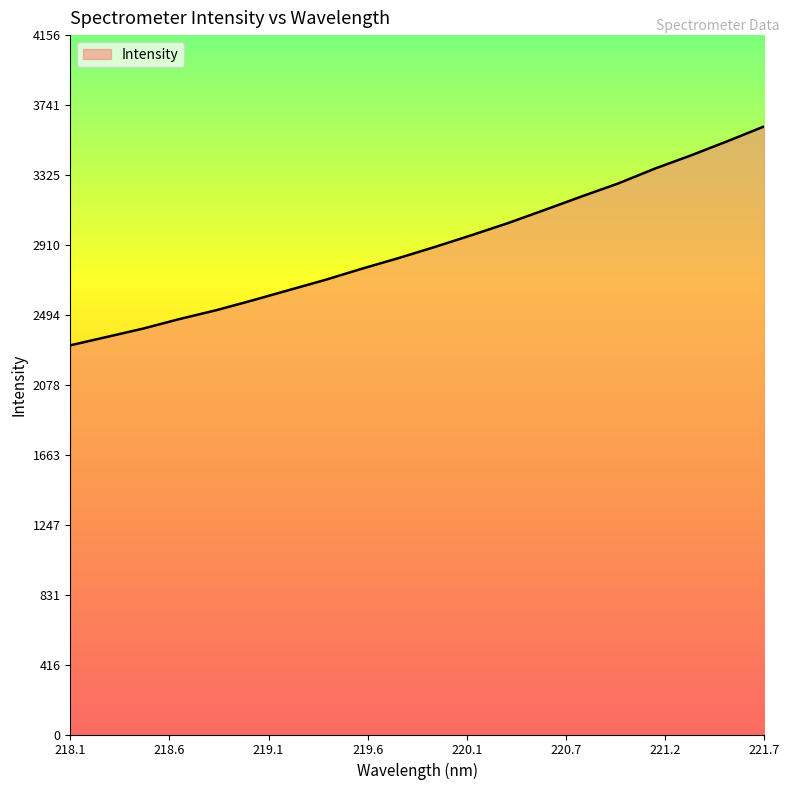

What is the minimum value shown in the chart?

2312.9